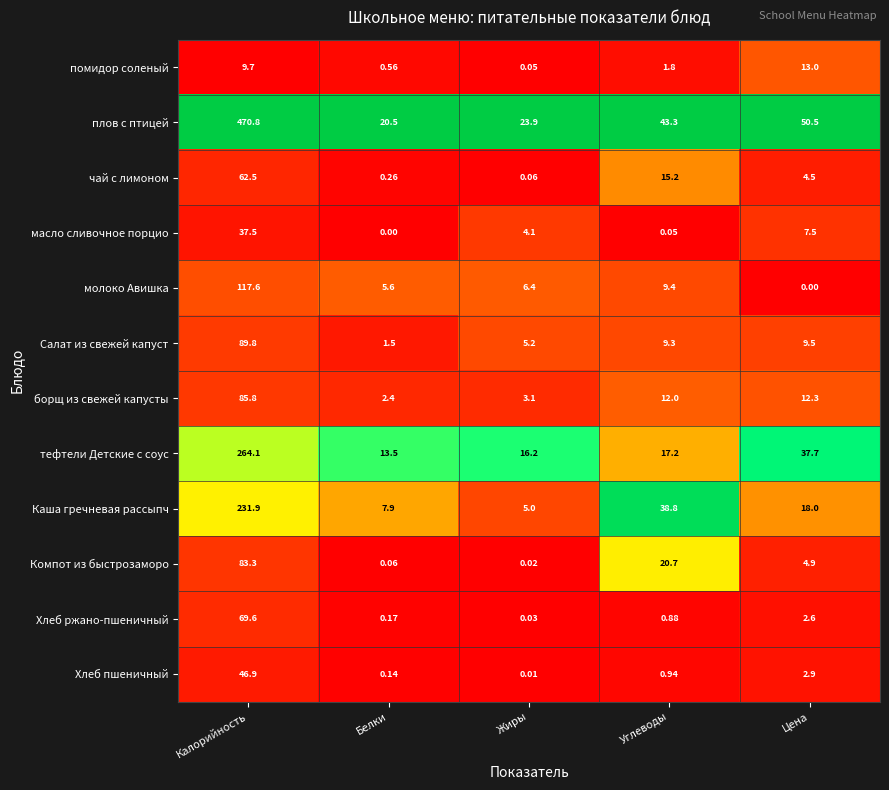

Where is помидор соленый nearest to the value 6?

Калорийность